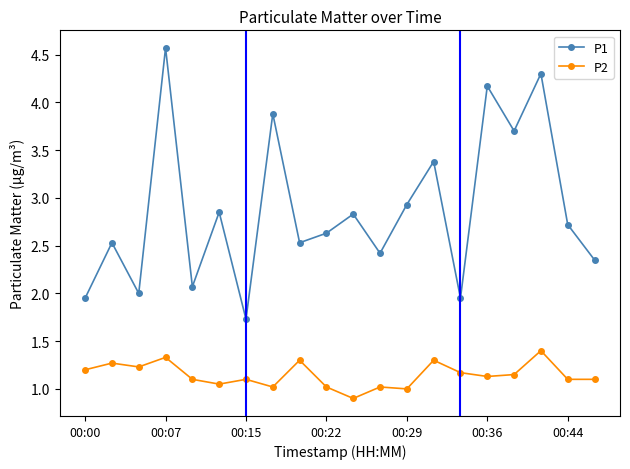

In P1, how many points are higher than both neighbors (excluding endpoints)?

8